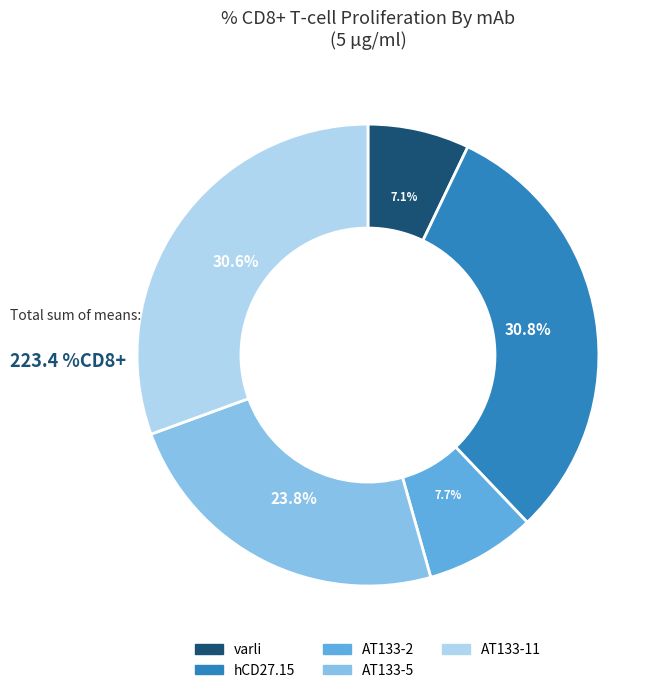

Count the number of slices in the pie.

5